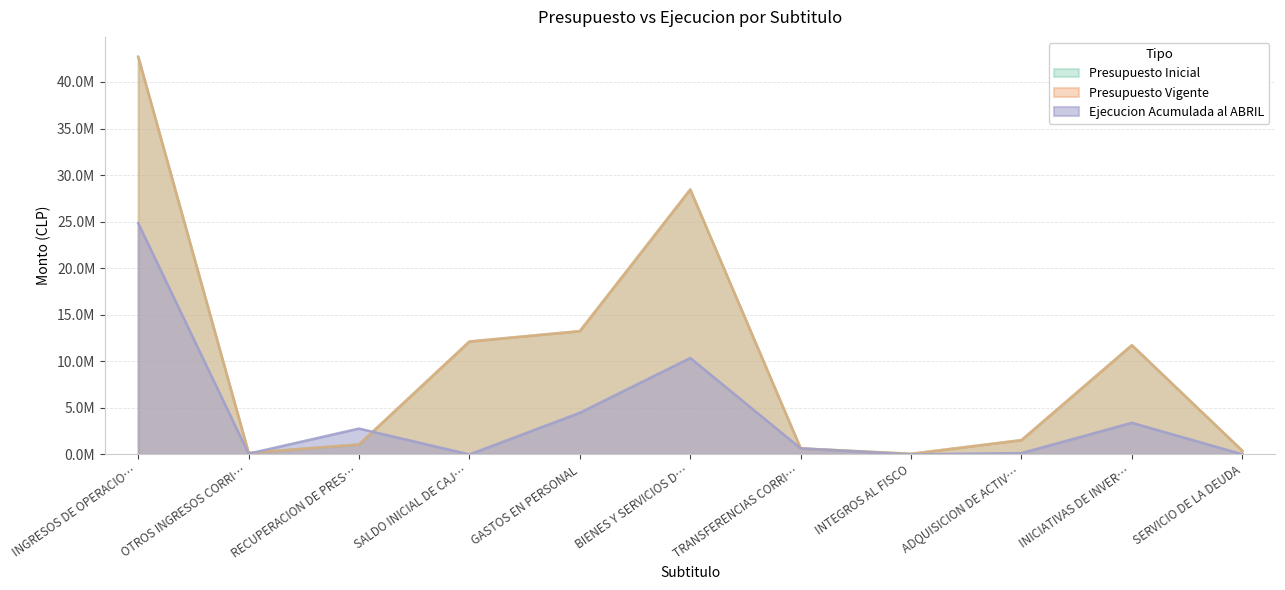

How many values in the Ejecucion Acumulada al ABRIL series are below 645974?

5